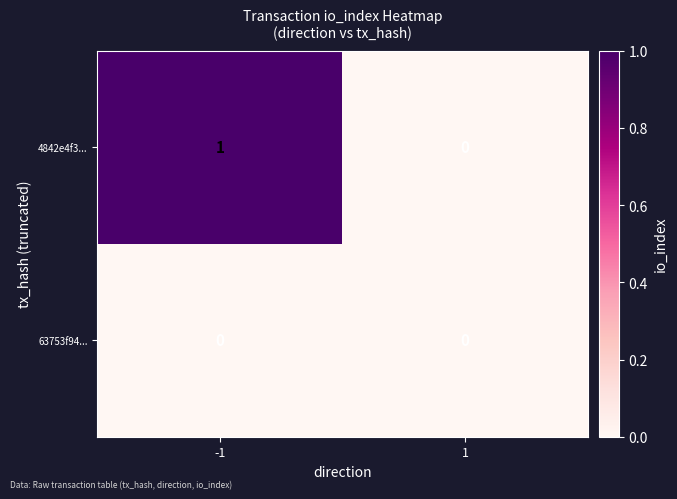

Rank the series at -1 from lowest to highest value.

63753f94..., 4842e4f3...